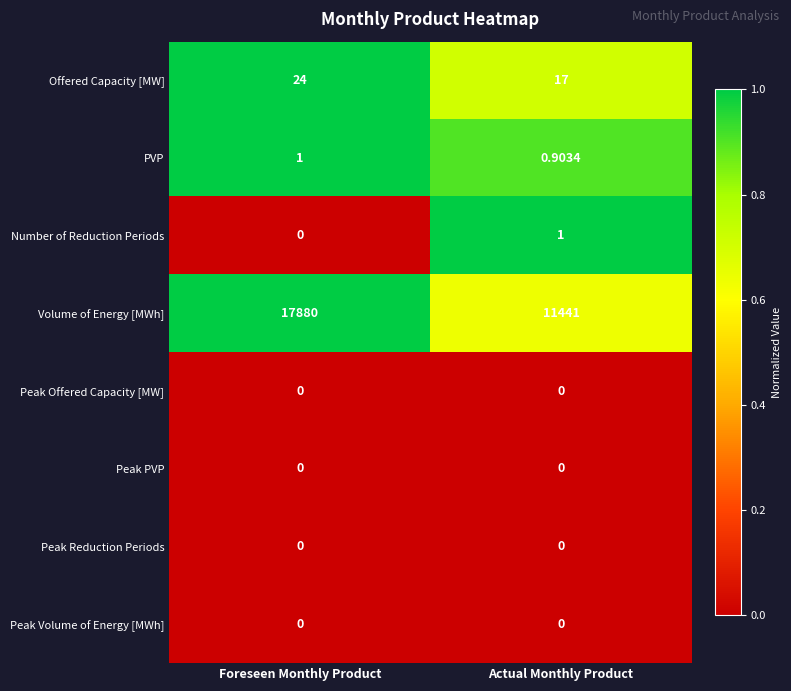

Which series has the largest total across all categories?

Volume of Energy [MWh]